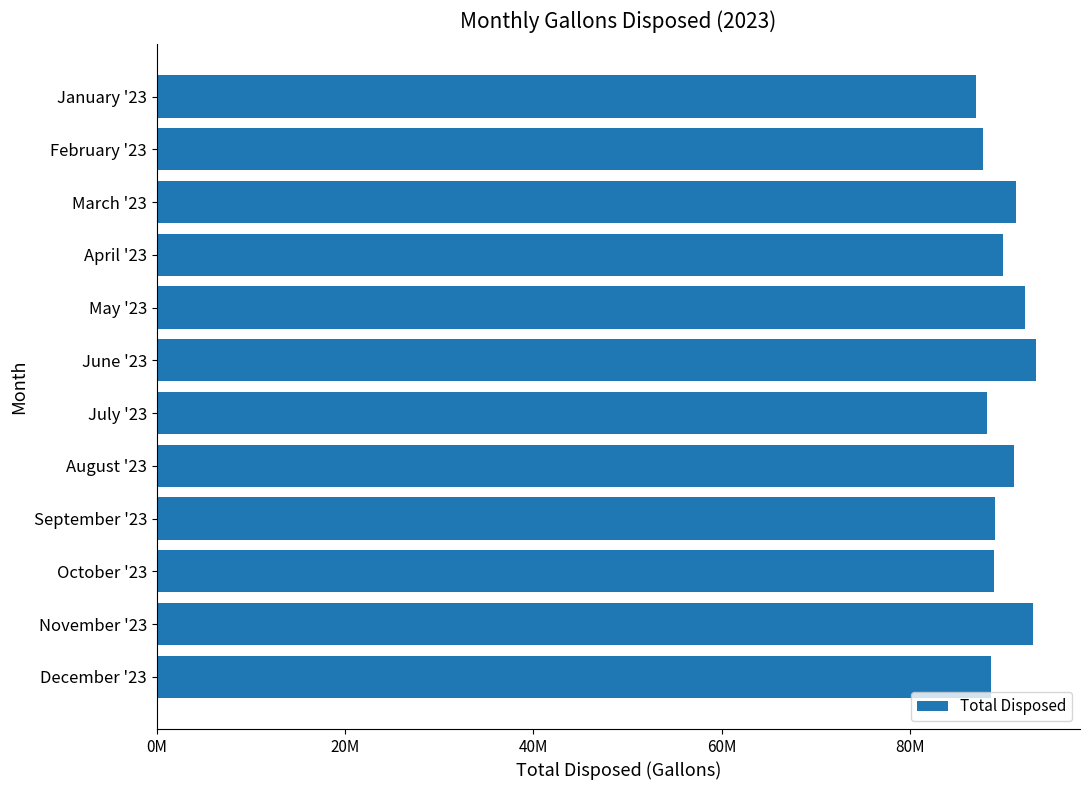

Are the bars horizontal?

Yes